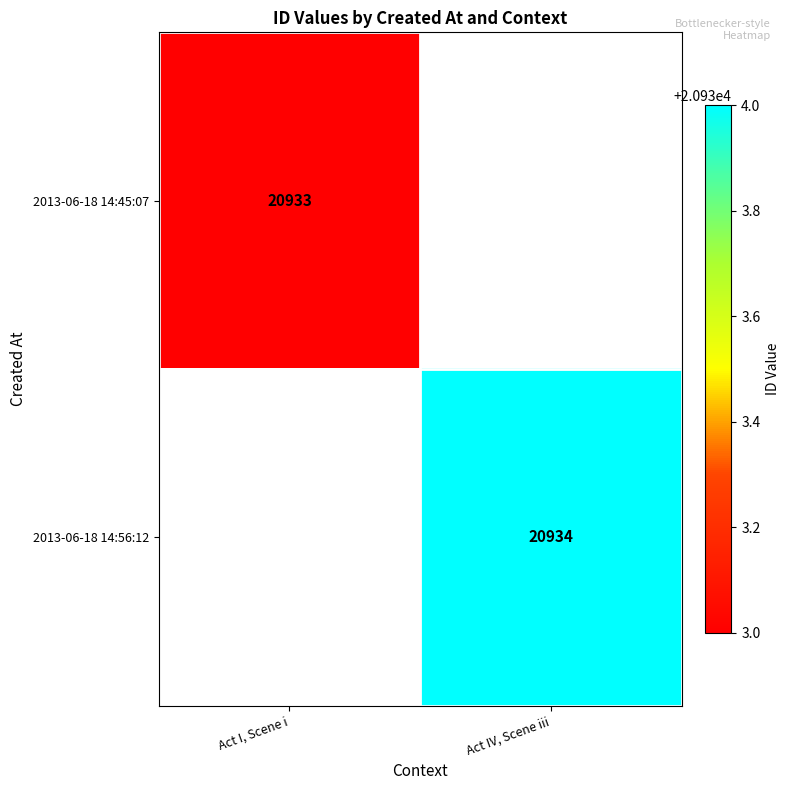

Is it true that 2013-06-18 14:56:12 equals 20934 at Act IV, Scene iii?

True